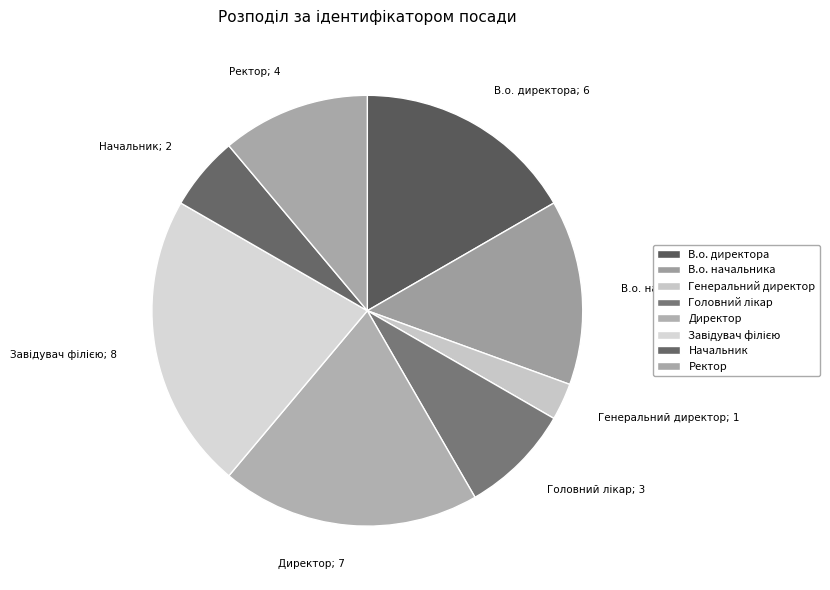

Which slice is the largest?

Завідувач філією